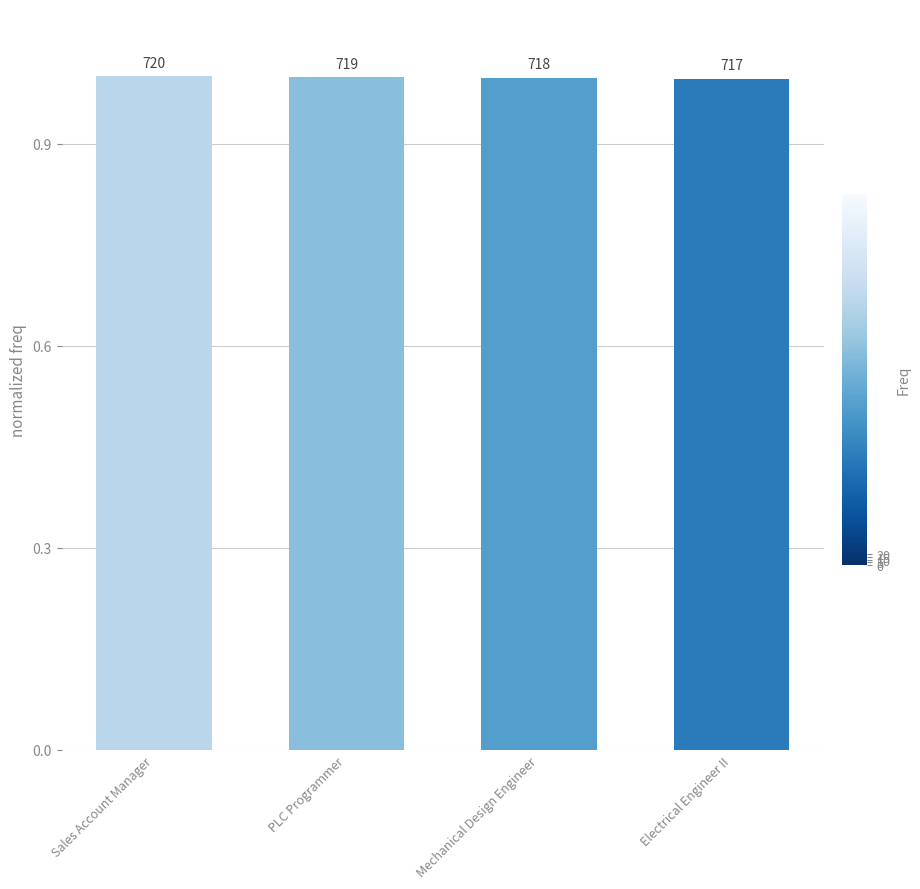

What is the label of the 1st bar from the right?

Electrical Engineer II